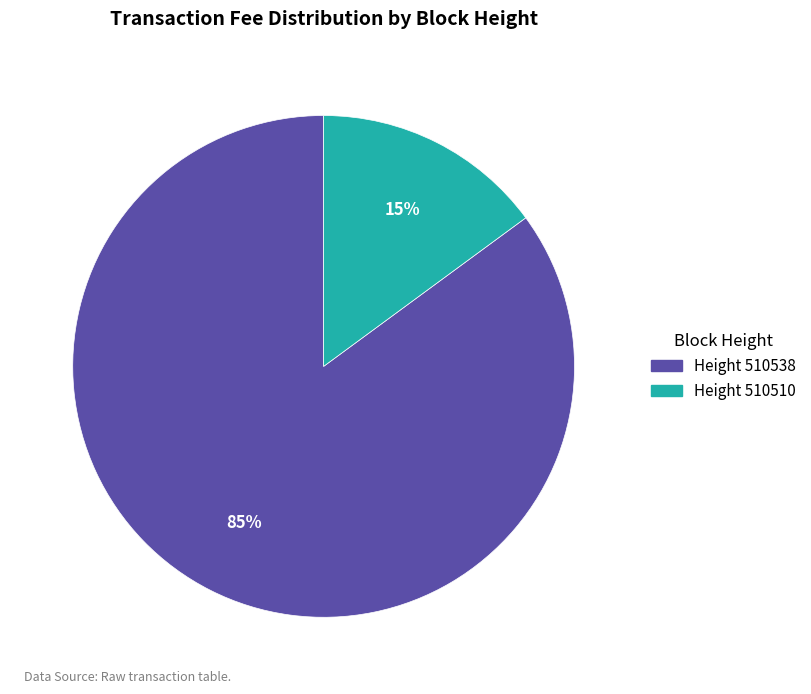

Which has a higher value, Height 510538 or Height 510510?

Height 510538